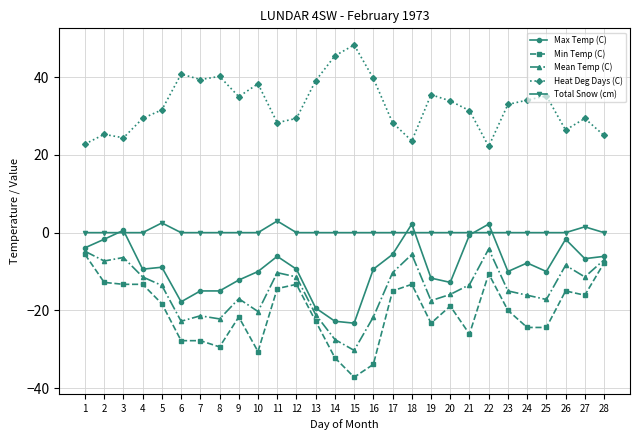

How many data points does each series have?

28